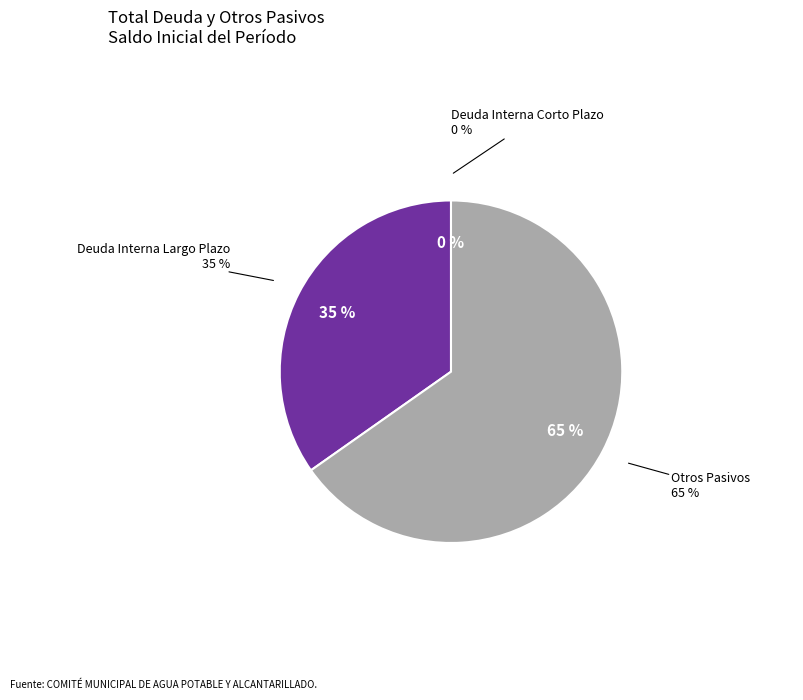

Does any single category account for the majority?

Yes